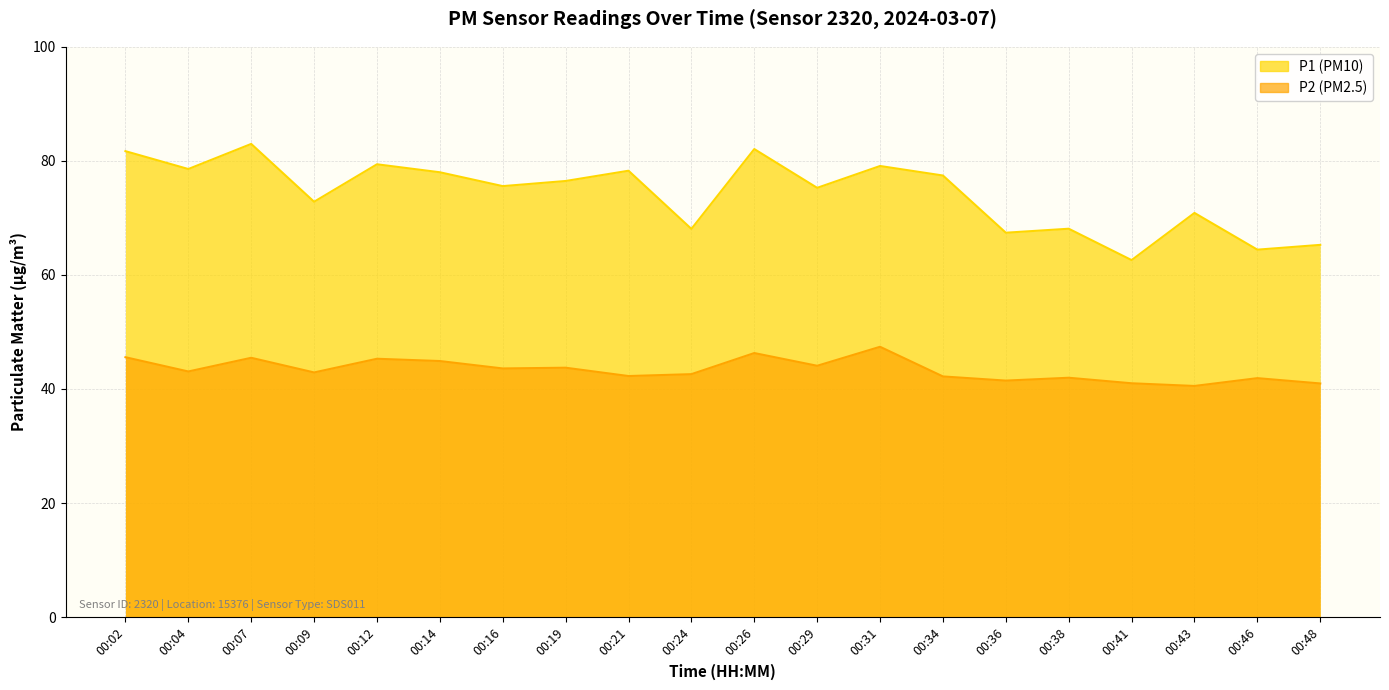

How many data points in P2 are above 43?

10